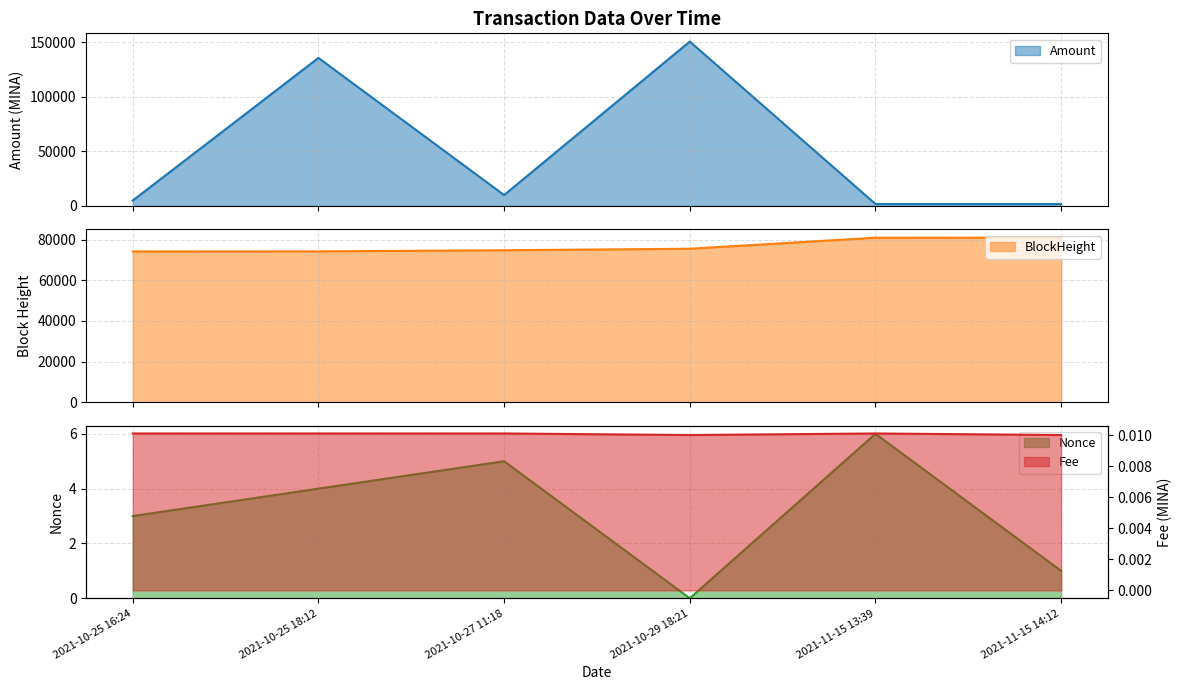

At which category does the chart reach its minimum across all series?

2021-10-29 18:21